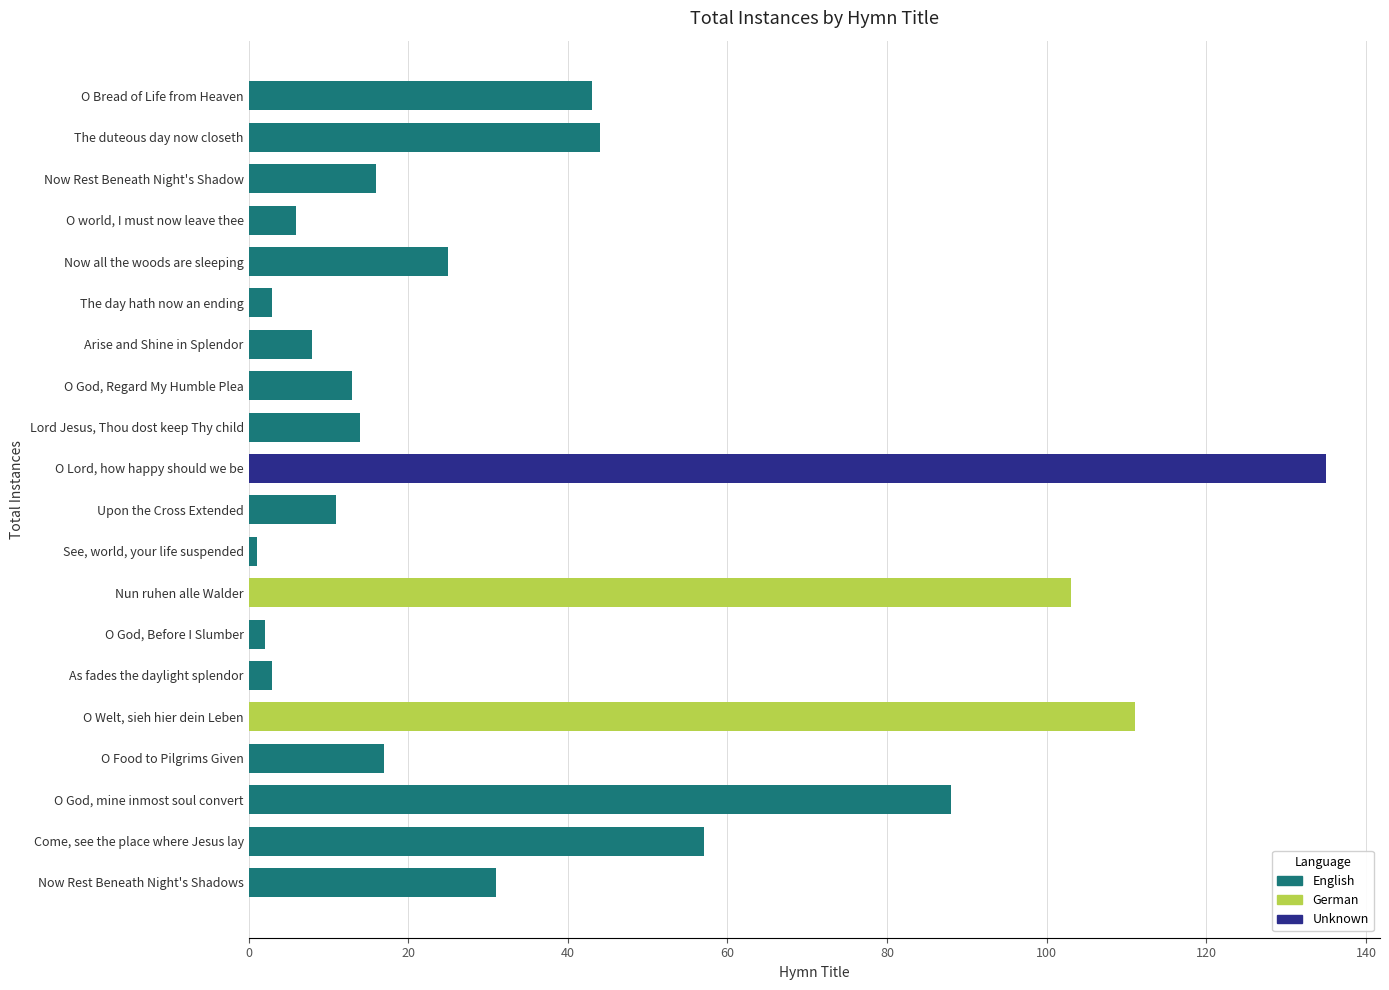

Reading left to right, transcribe all the data shown in this chart.

O Bread of Life from Heaven=43	The duteous day now closeth=44	Now Rest Beneath Night's Shadow=16	O world, I must now leave thee=6	Now all the woods are sleeping=25	The day hath now an ending=3	Arise and Shine in Splendor=8	O God, Regard My Humble Plea=13	Lord Jesus, Thou dost keep Thy child=14	O Lord, how happy should we be=135	Upon the Cross Extended=11	See, world, your life suspended=1	Nun ruhen alle Walder=103	O God, Before I Slumber=2	As fades the daylight splendor=3	O Welt, sieh hier dein Leben=111	O Food to Pilgrims Given=17	O God, mine inmost soul convert=88	Come, see the place where Jesus lay=57	Now Rest Beneath Night's Shadows=31